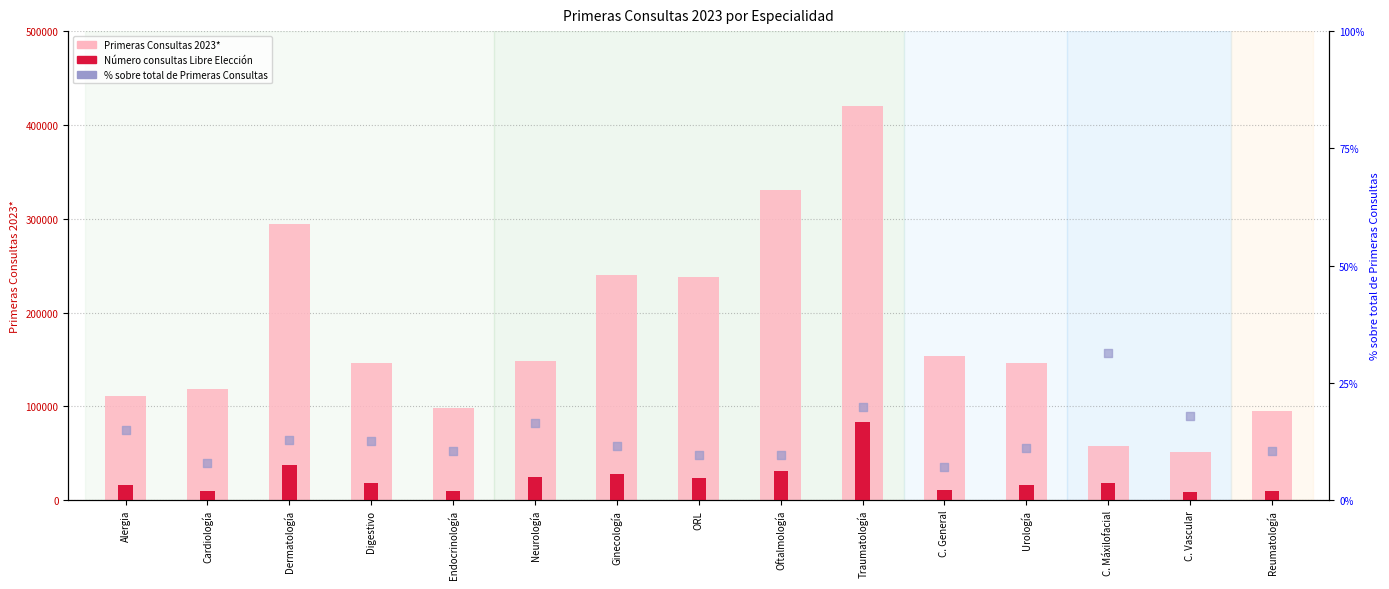

At which category is the sum across all series the highest?

Traumatología